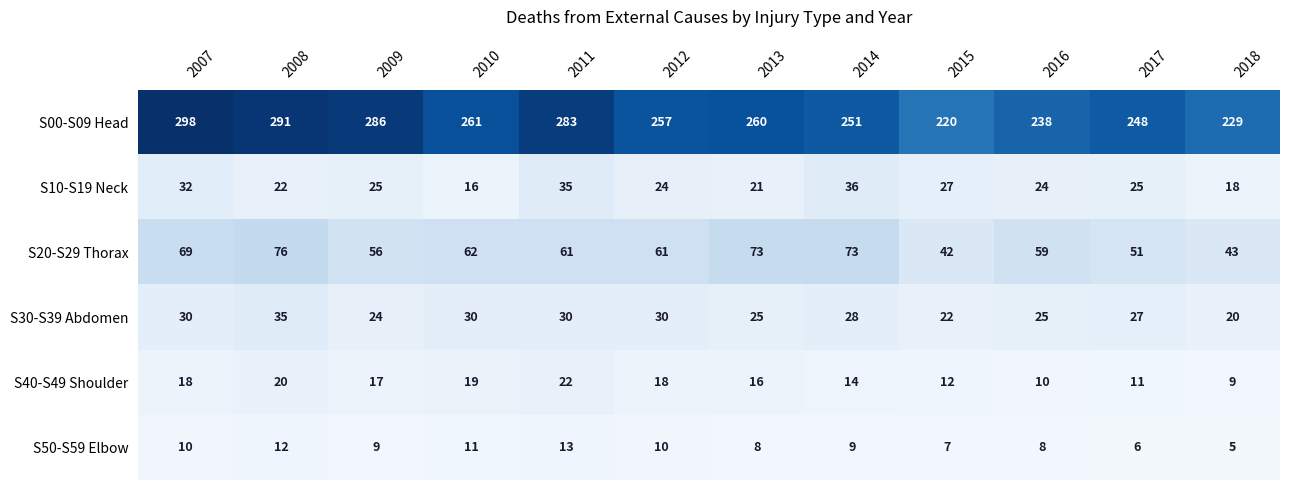

Which category has the highest value across all series?

2007